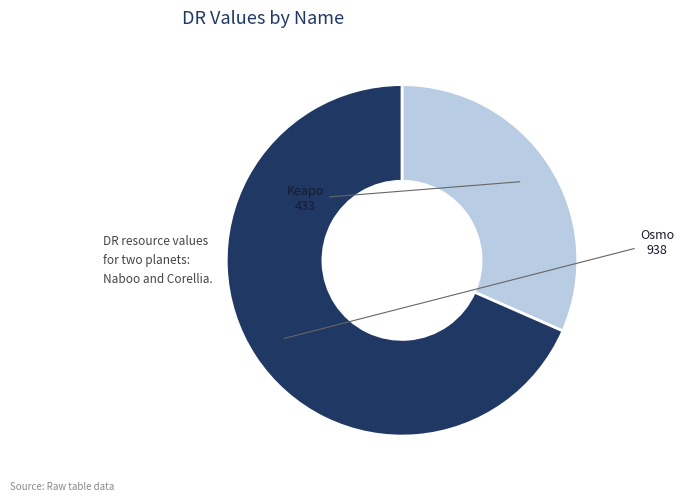

Is there a majority slice in this chart?

Yes